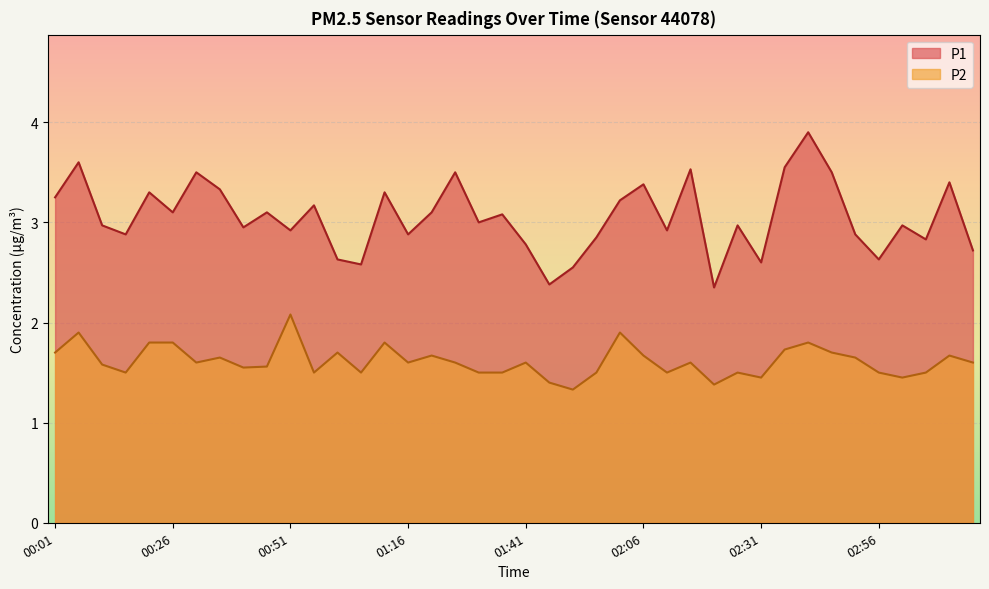

What is the label of the 36th point from the right?

00:21